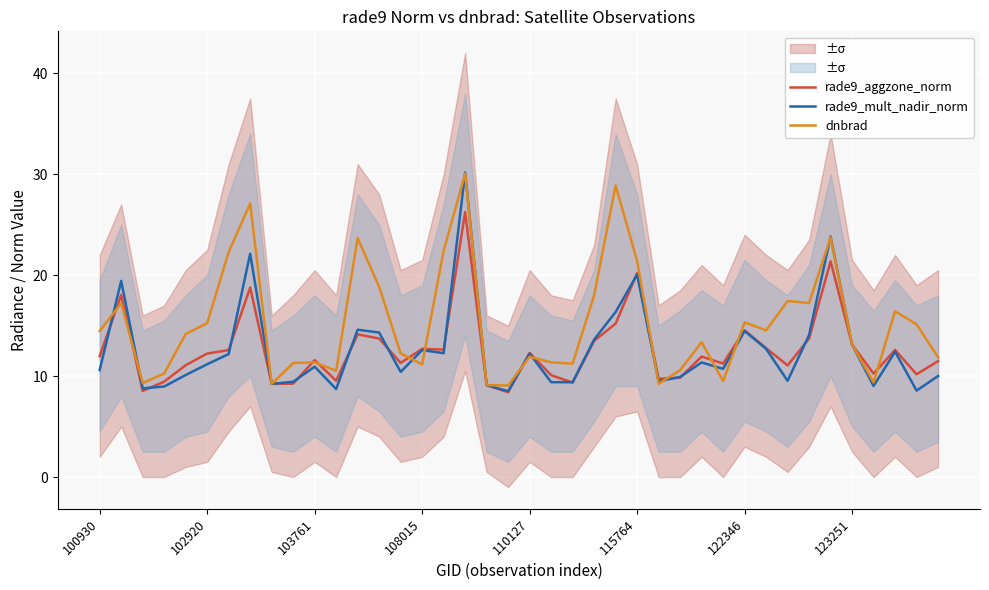

What is the label of the 19th point from the left?

18